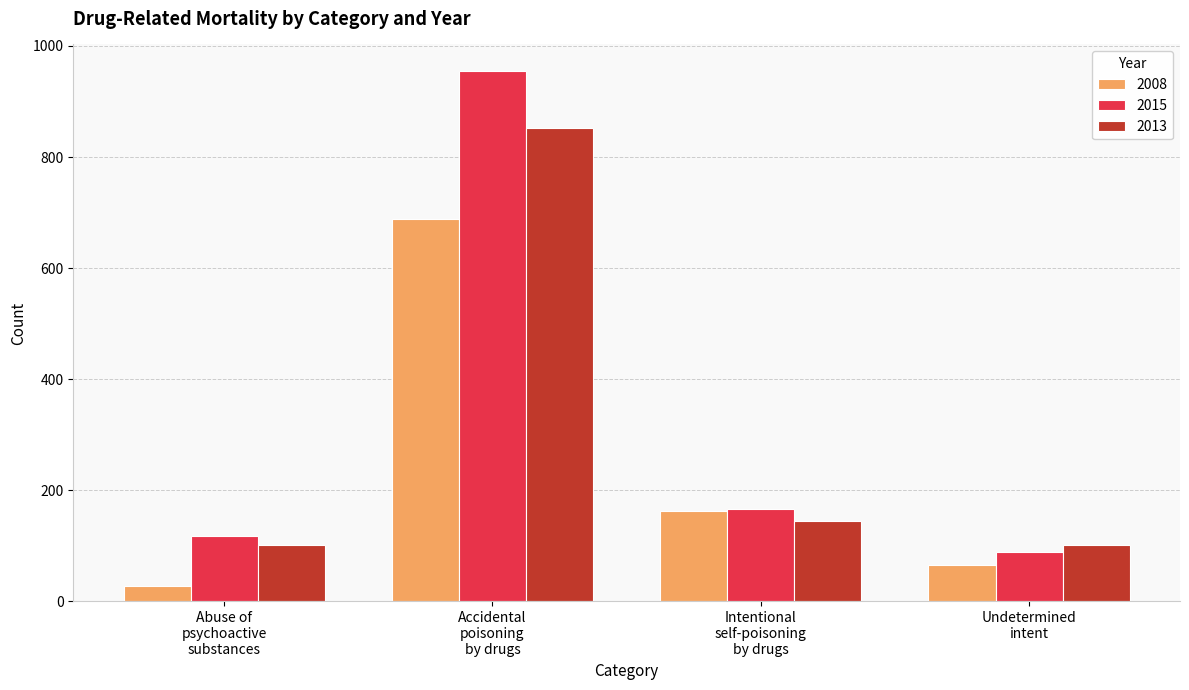

Which series has the widest spread of values?

2015